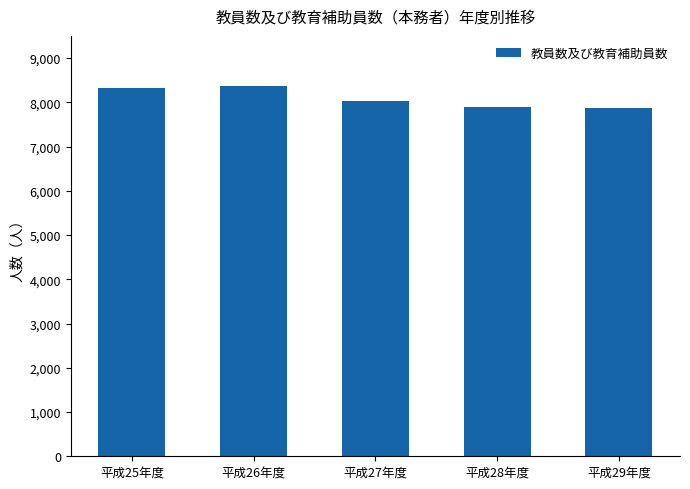

What is the label of the 5th bar from the right?

平成25年度